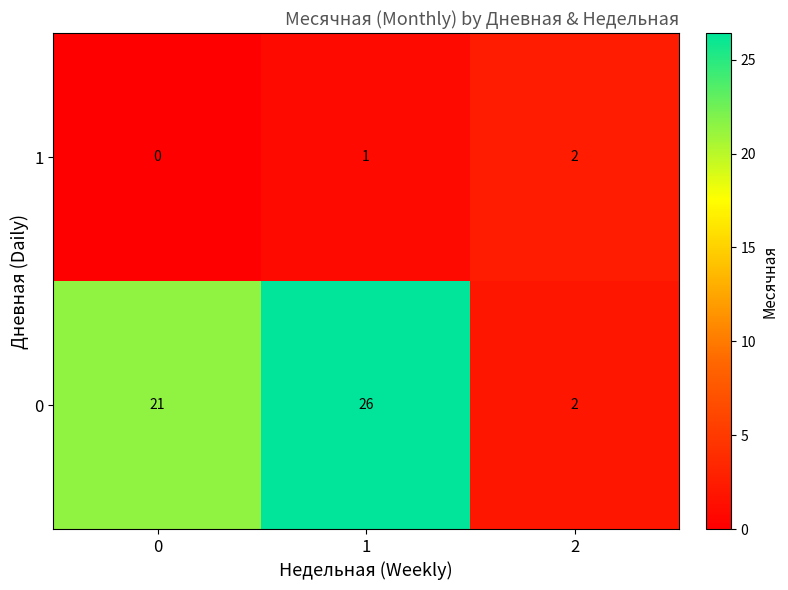

Rank the series by their average value, from lowest to highest.

1, 0